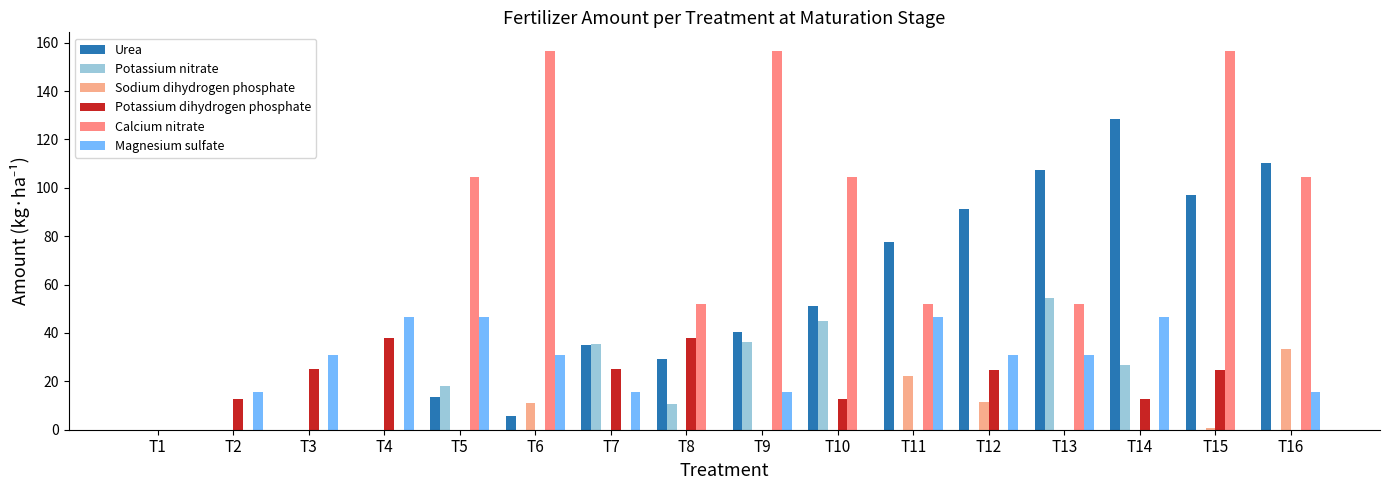

At which label is Calcium nitrate closest to 78?

T8